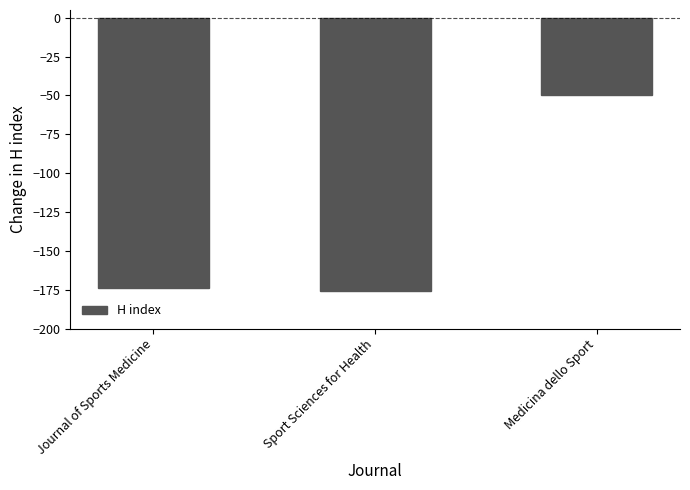

Read the value at Medicina dello Sport.

-50